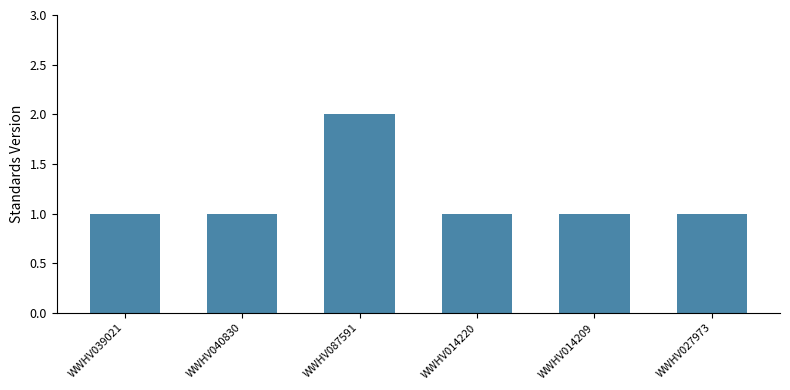

Reading left to right, extract all data points from this chart.

WWHV039021=1	WWHV040830=1	WWHV087591=2	WWHV014220=1	WWHV014209=1	WWHV027973=1